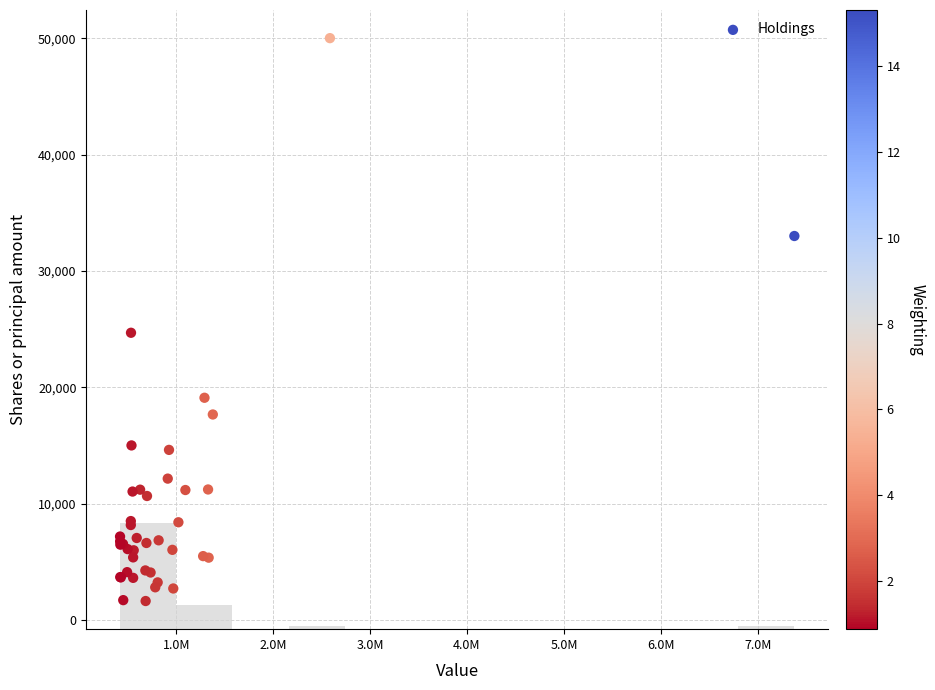

What Y value in the scatter plot is closest to 25819?

24686